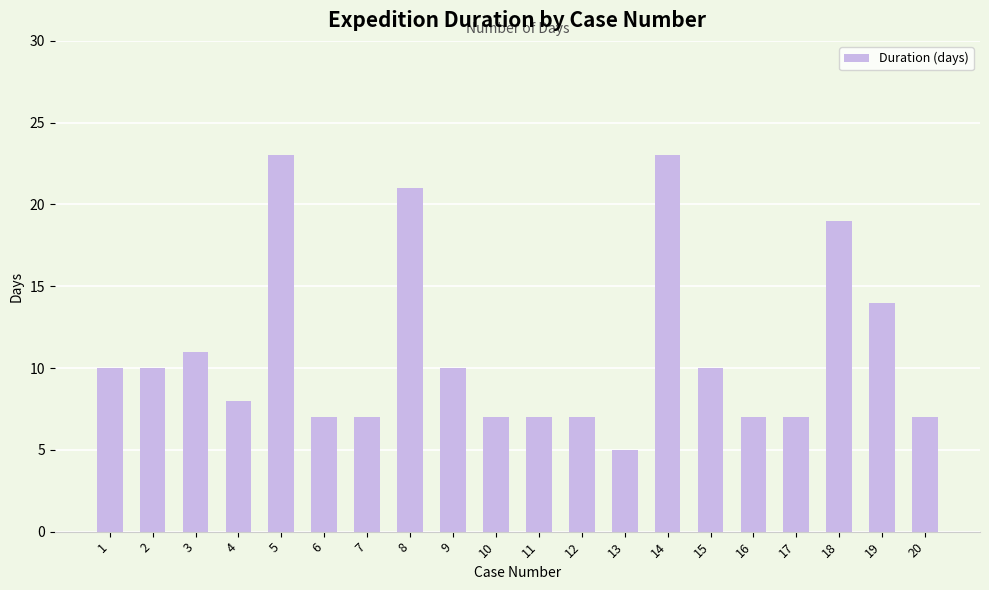

How many data points does each series have?

20